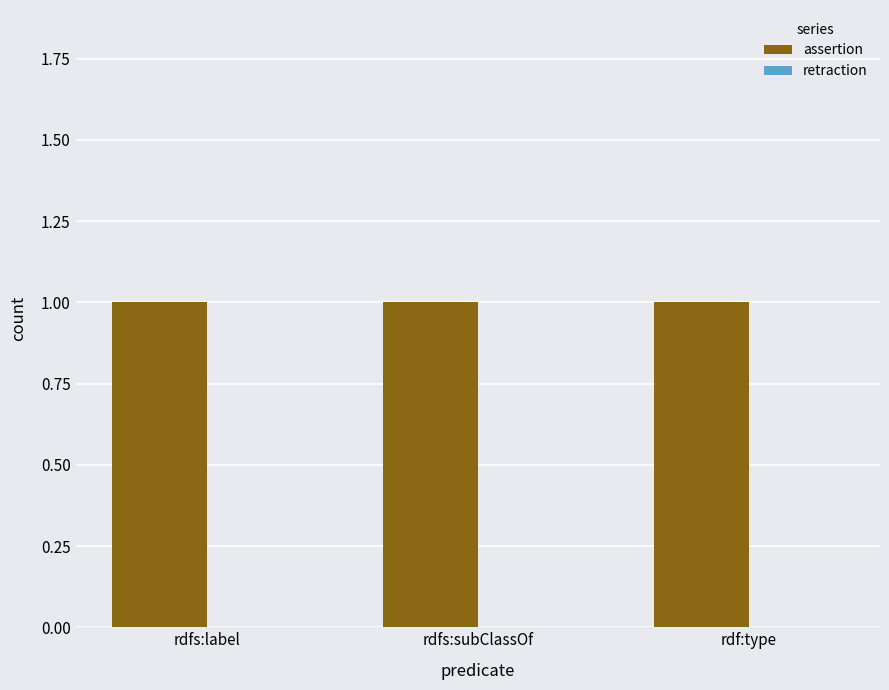

At which label is assertion closest to 1?

rdfs:label